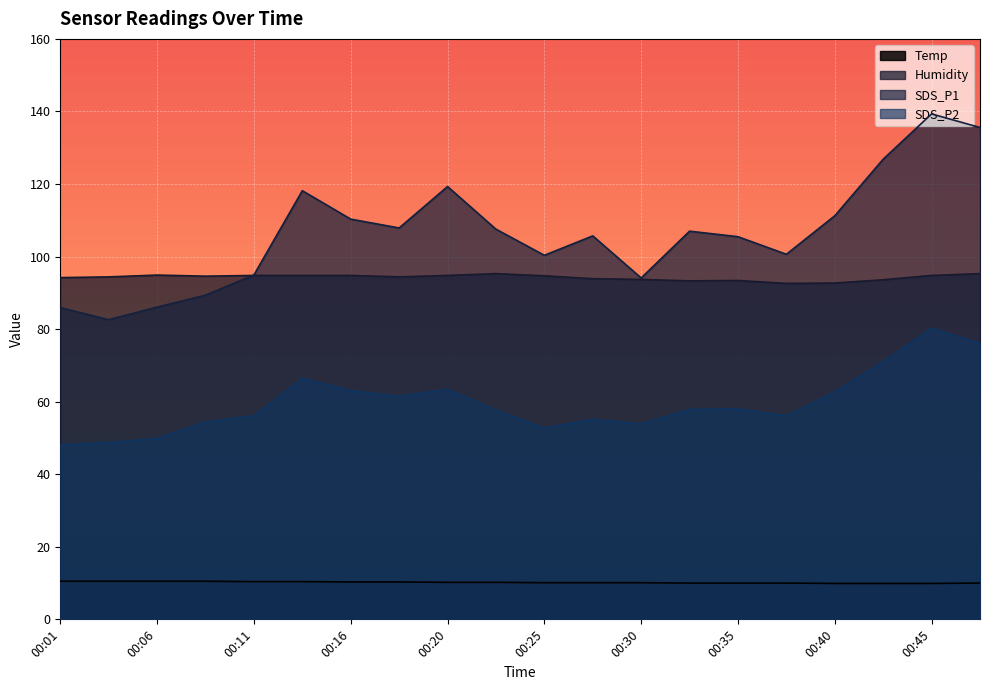

The value of Humidity at 00:28 is 93.9. True or false?

True